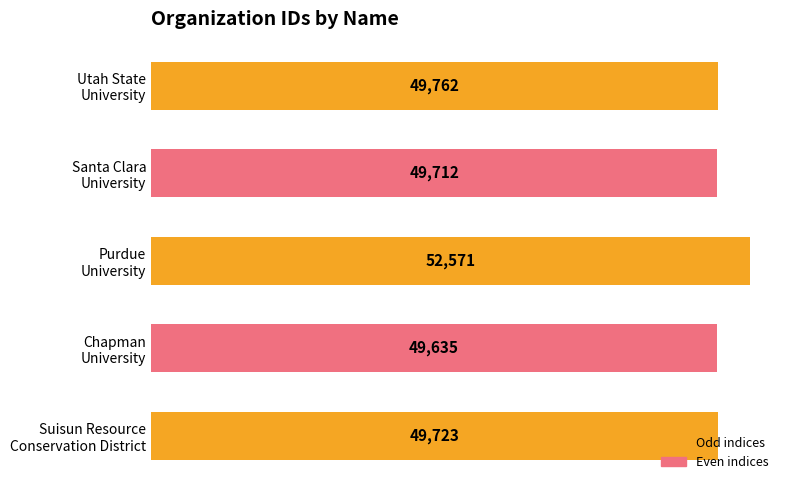

What is the smallest value displayed?

49635